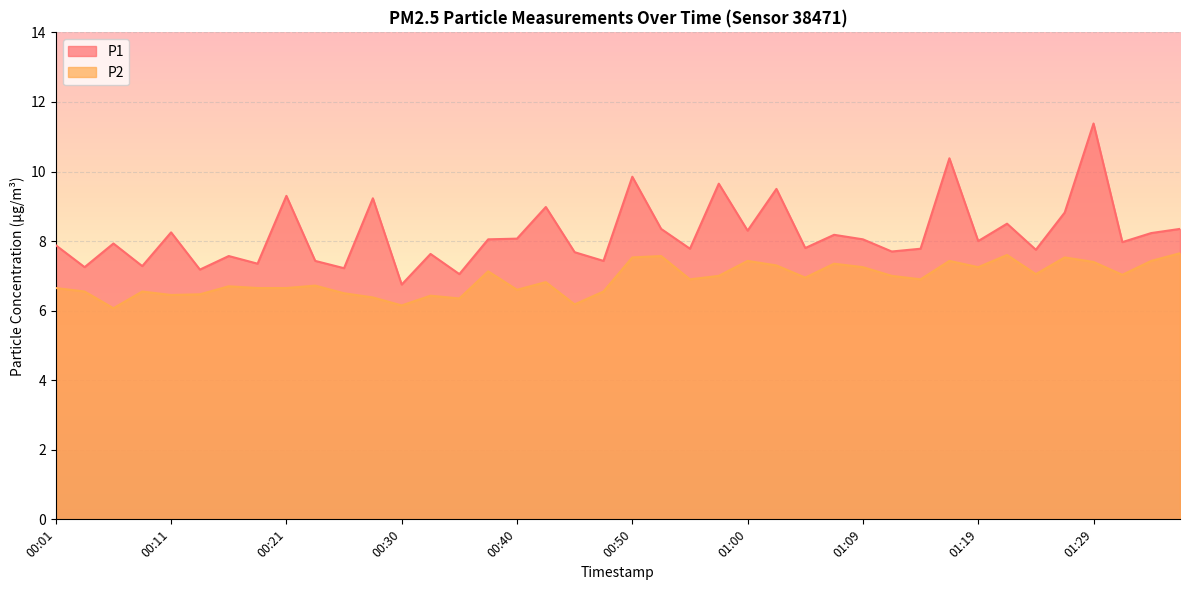

How many lines are shown in the chart?

2